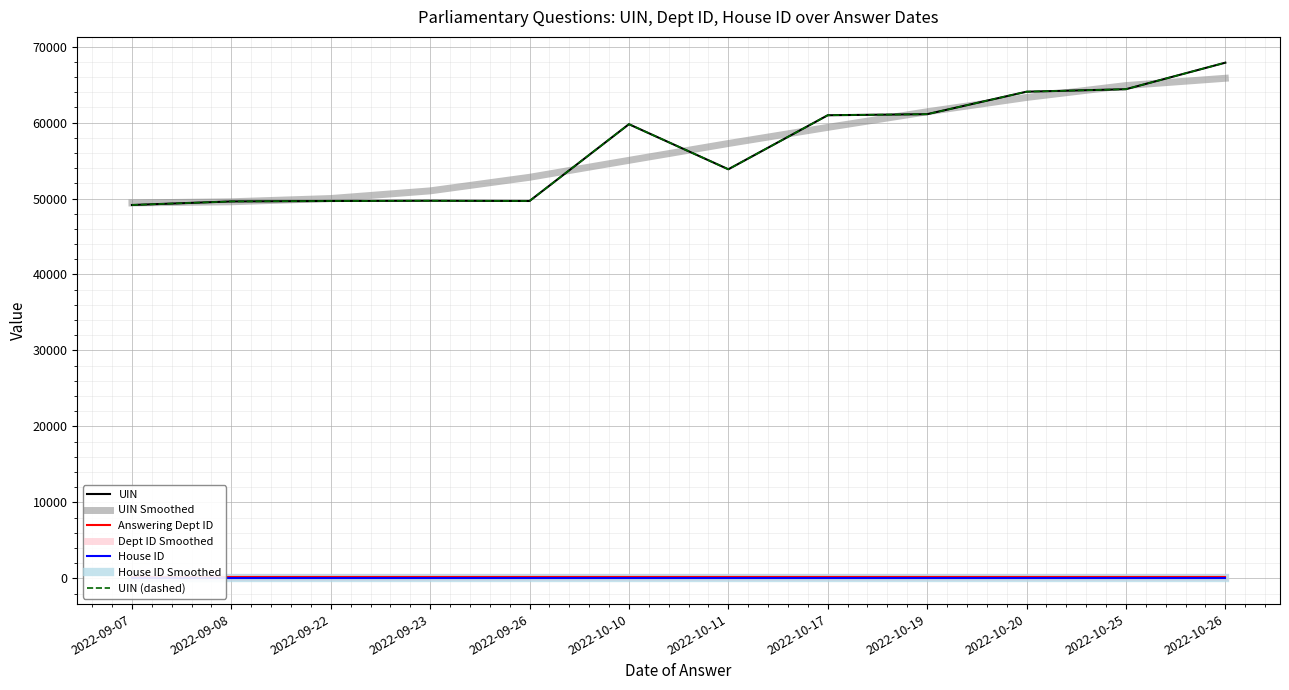

Reading right to left, what are all the values shown in this chart?

UIN: 67889	64395	64066	61108	60966	53852	59788	49678	49709	49678	49619	49151
Answering Dept ID: 201	201	201	201	201	201	201	201	201	201	201	201
House ID: 1	1	1	1	1	1	1	1	1	1	1	1